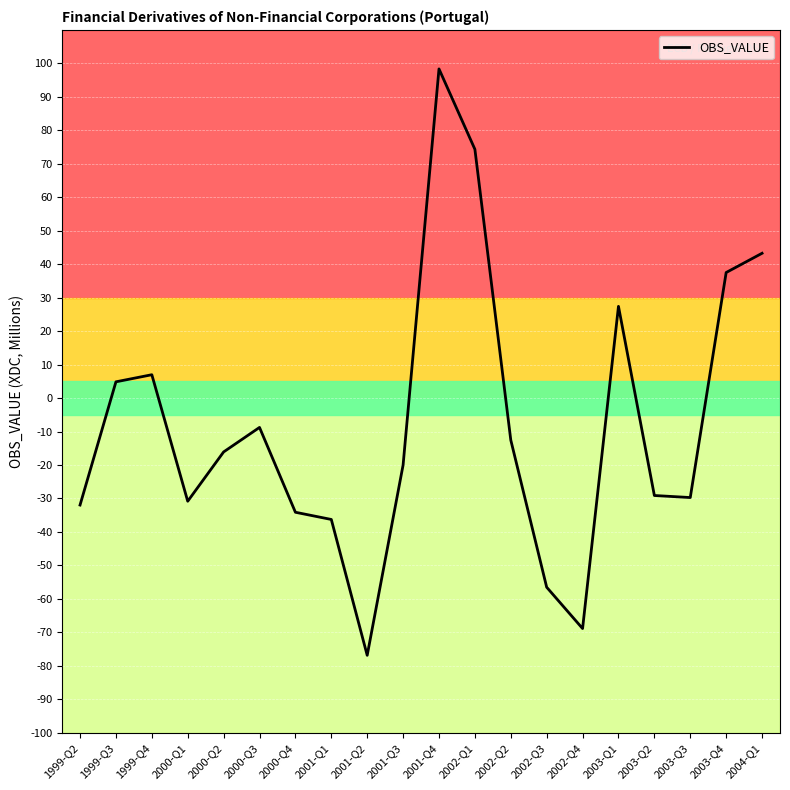

At which category does the chart reach its peak across all series?

2001-Q4